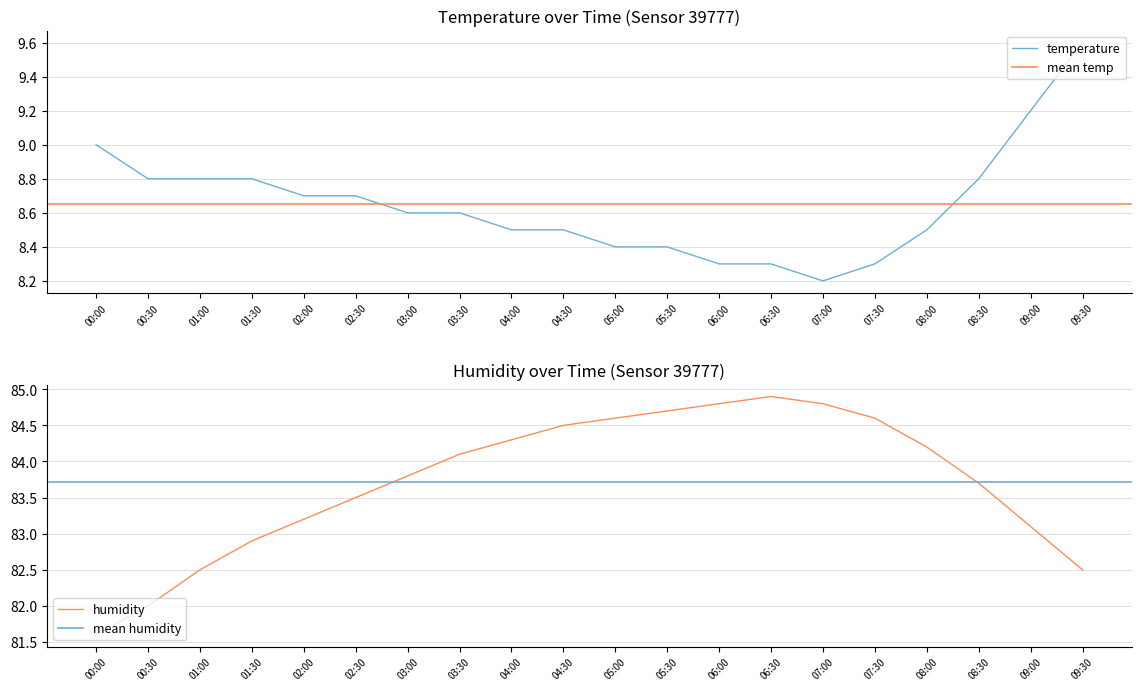

Rank the series by their average value, from highest to lowest.

humidity, temperature